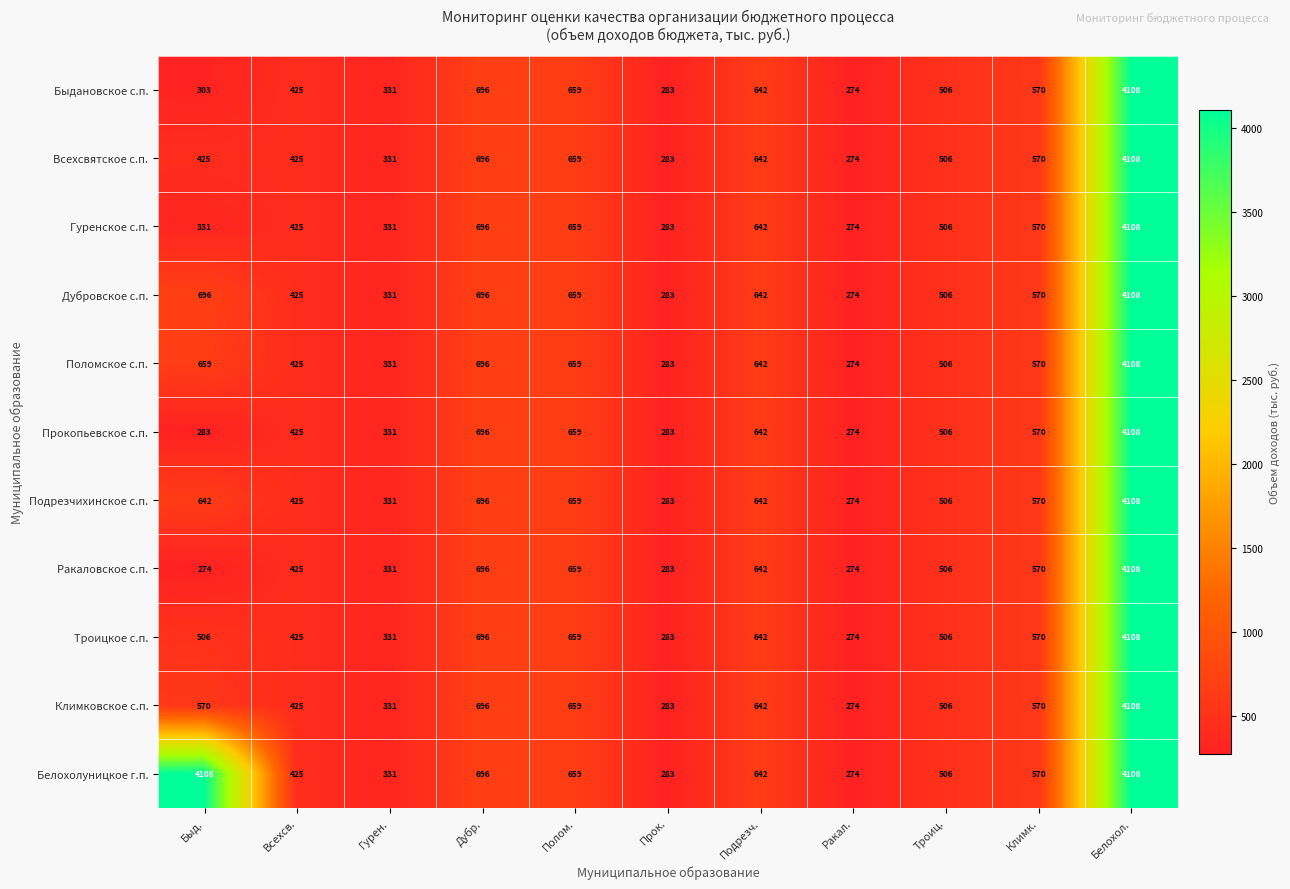

How many distinct data groups are displayed?

11